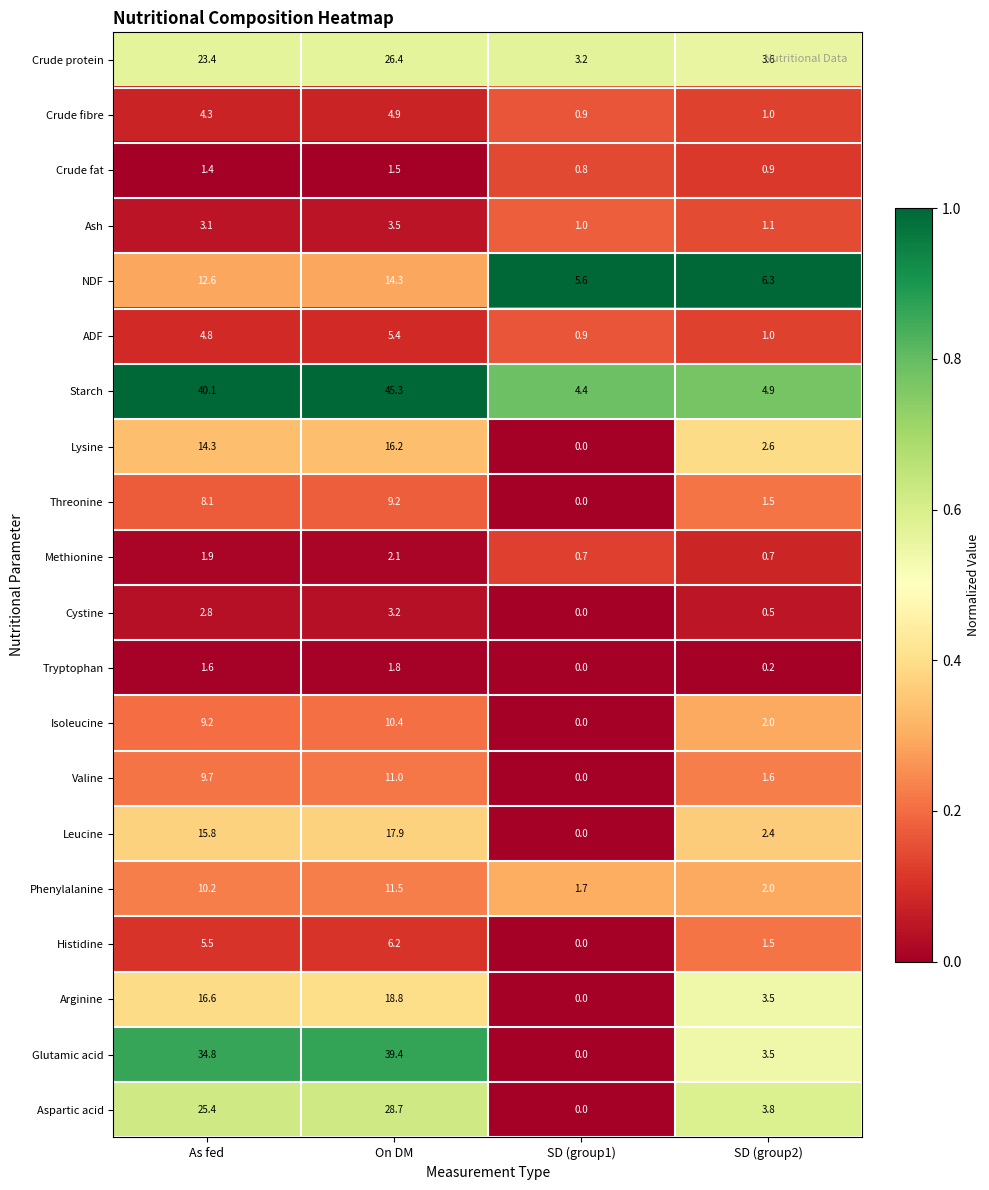

Is it true that Cystine equals 2.8 at As fed?

True